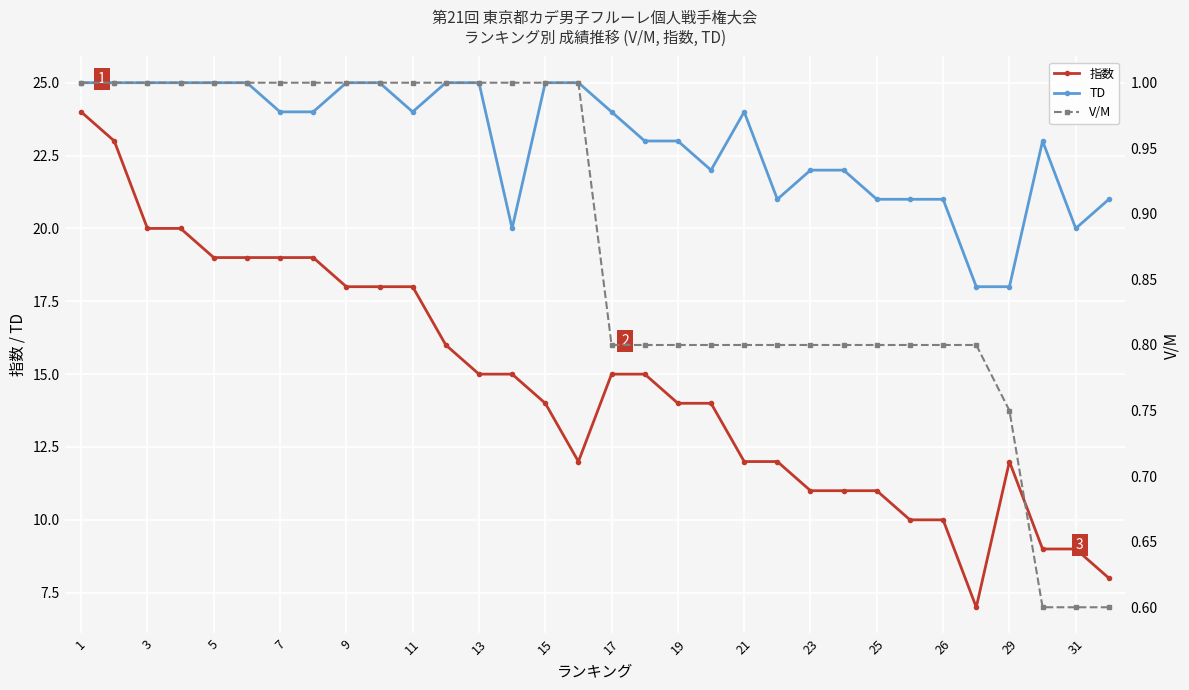

Is this an area chart (filled region under the line)?

No